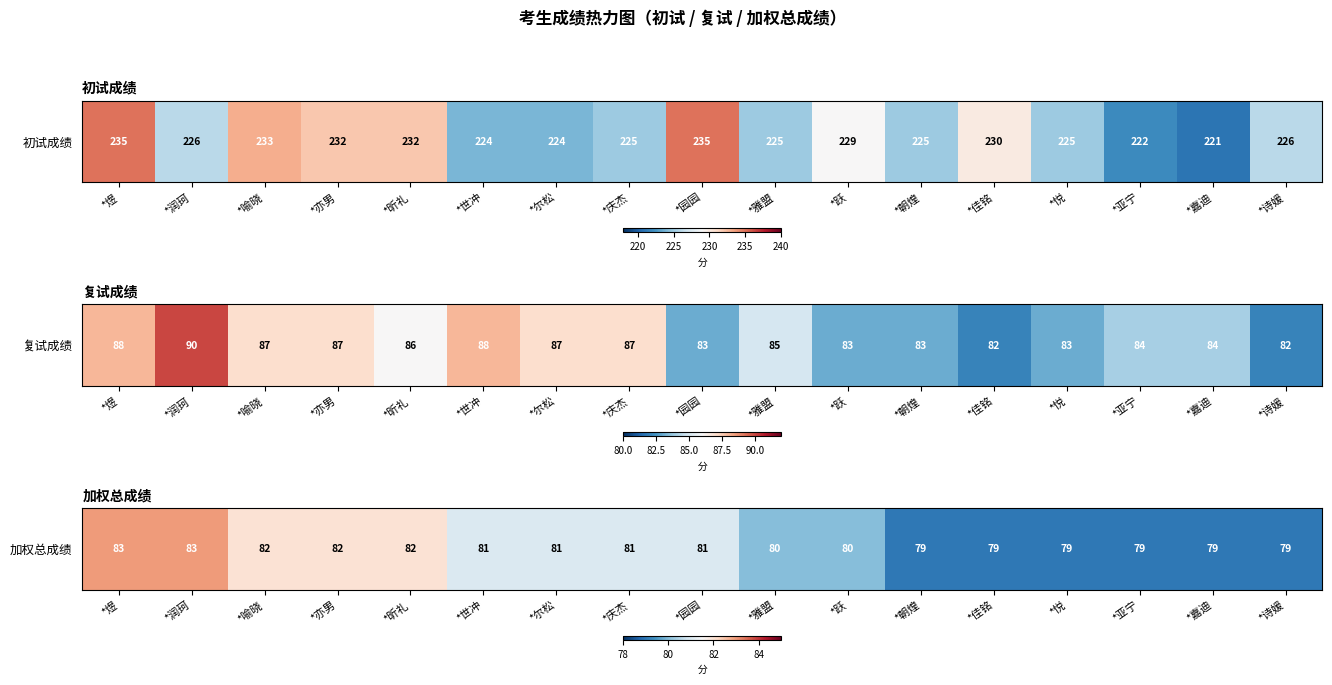

Between *雅盟 and *煜, which is larger?

*煜